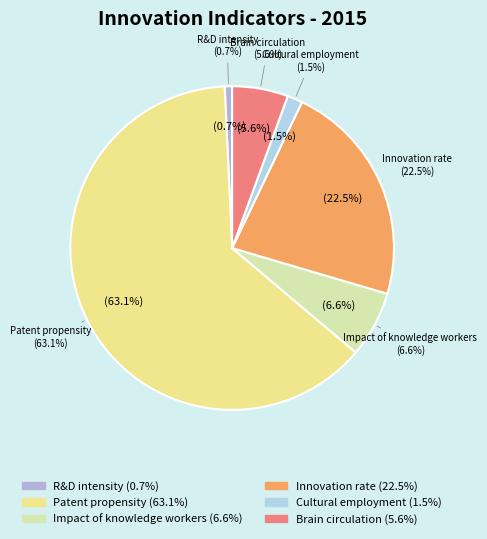

Which slice is the smallest?

R&D intensity